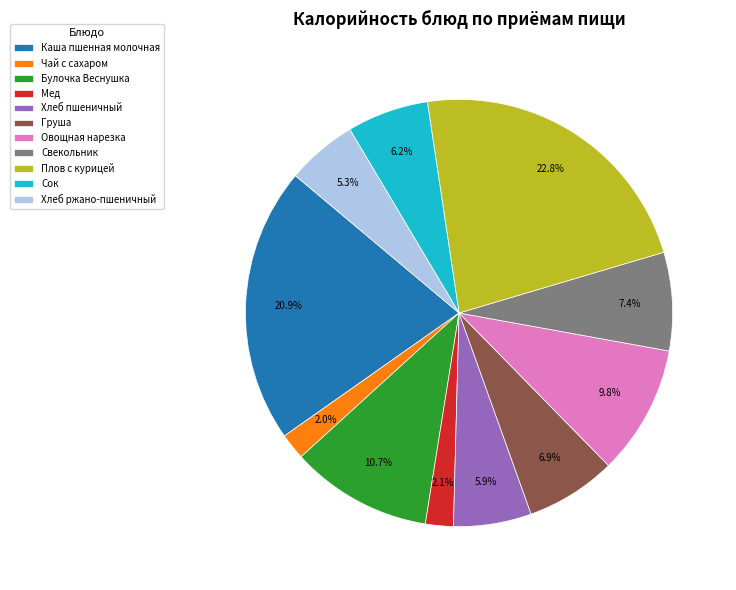

What percentage is NOT represented by Груша?

93.1%